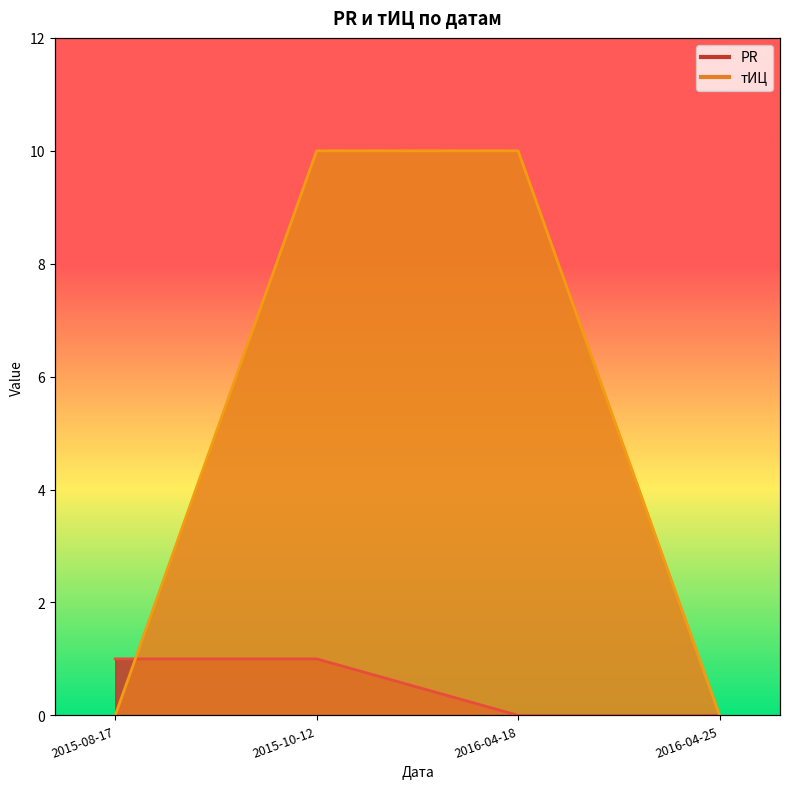

List the series in order of their overall mean, lowest first.

PR, тИЦ